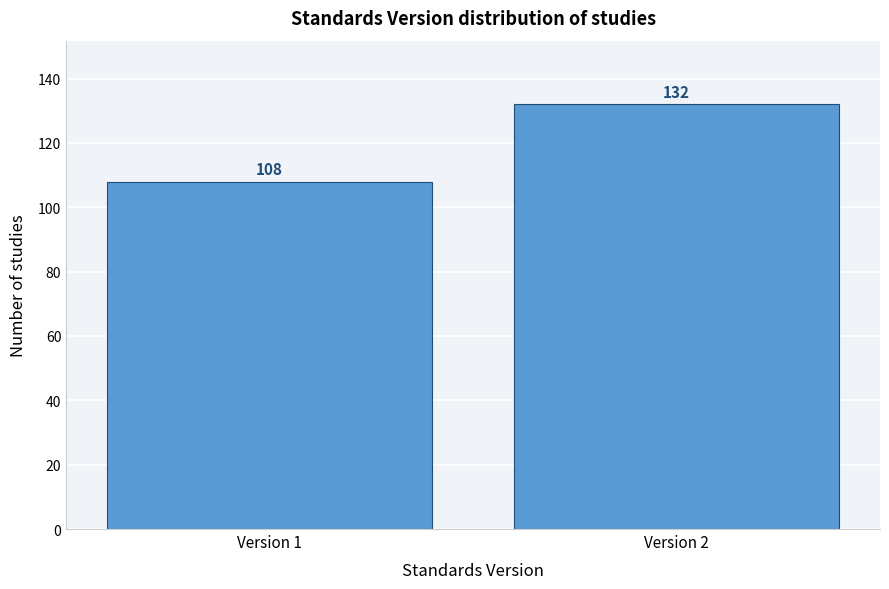

Reading left to right, what are all the values shown in this chart?

Version 1=108	Version 2=132